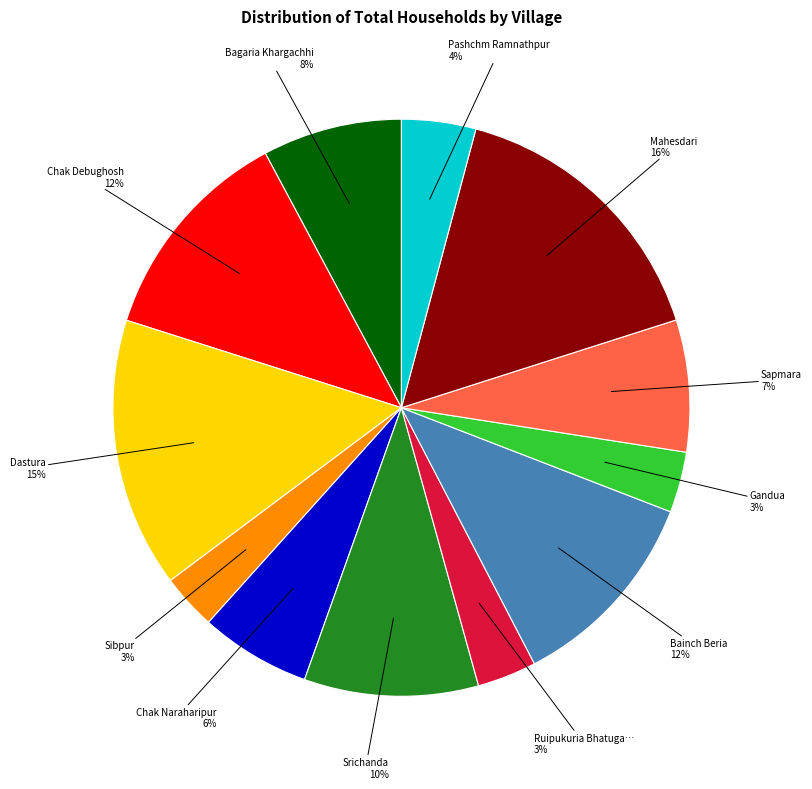

To the nearest percent, what is the difference between the largest and smallest slice percentages?

13%